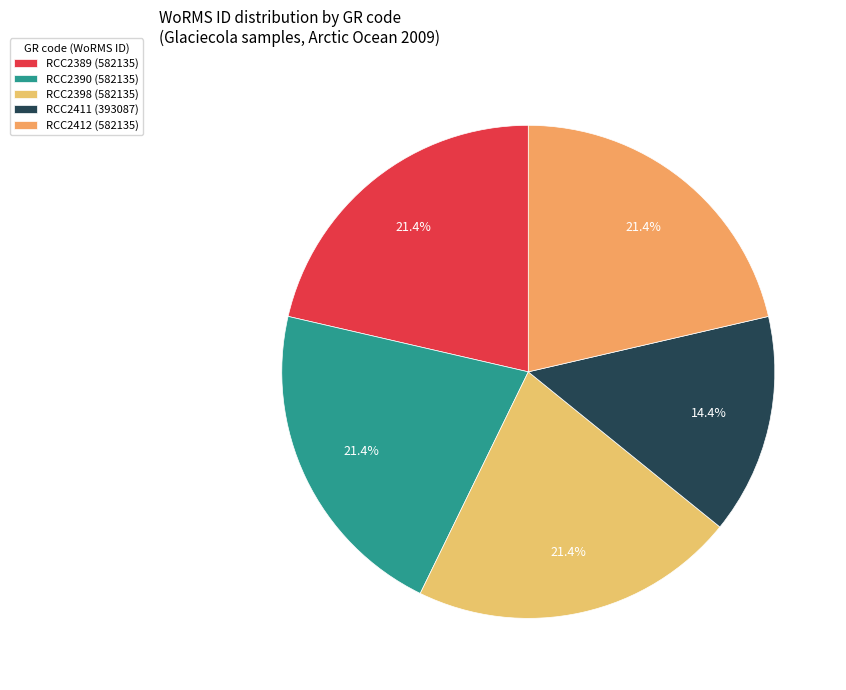

To the nearest percent, what is the average slice percentage?

20%